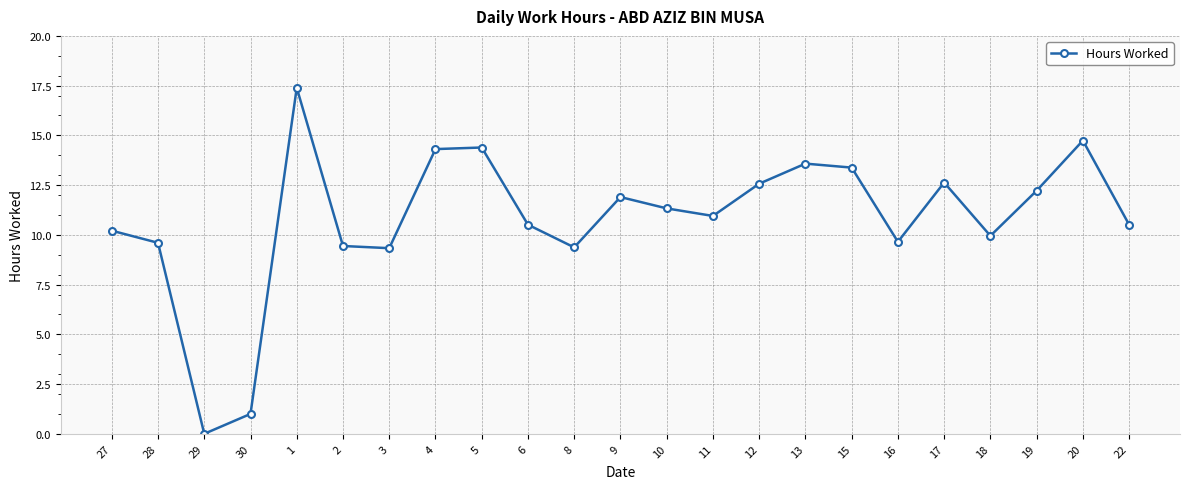

What is the change in value from 1 to 10?

-6.1